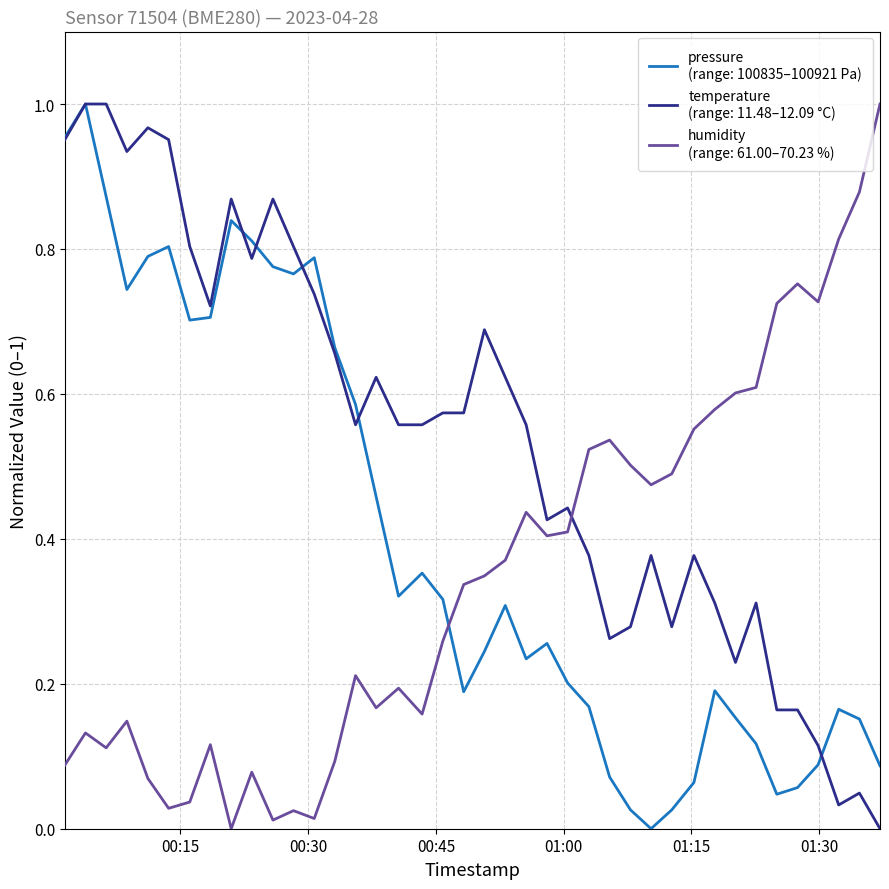

How many lines are shown in the chart?

3